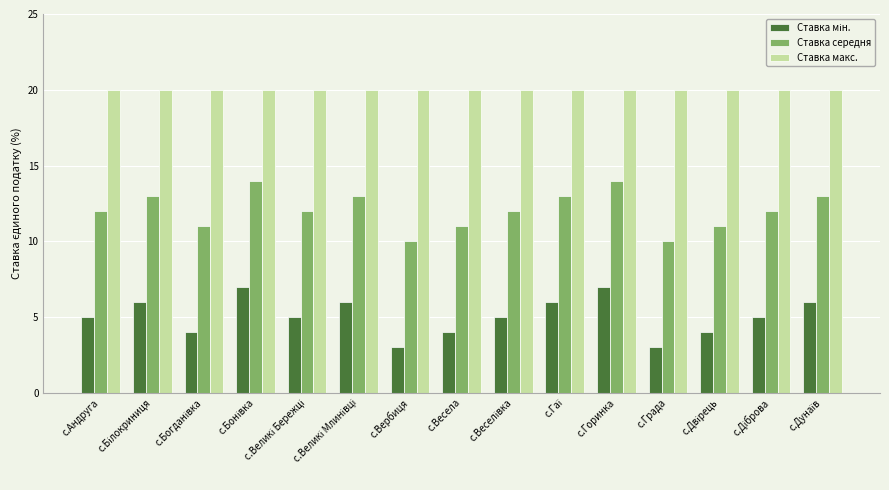

What is the maximum value for Ставка середня?

14